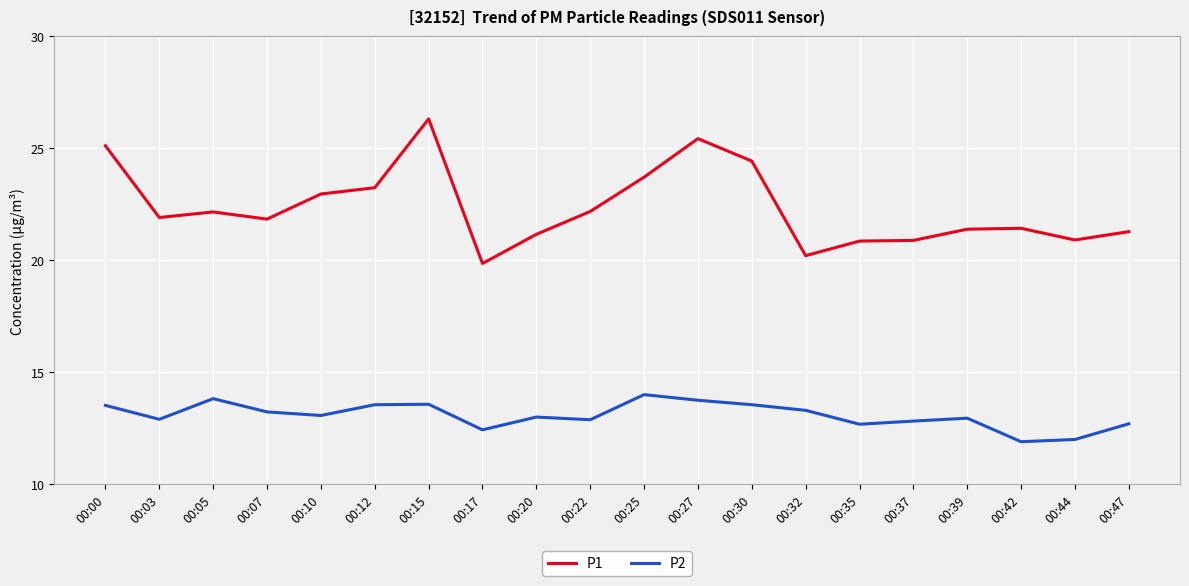

At which category does P1 reach its first local peak?

00:05